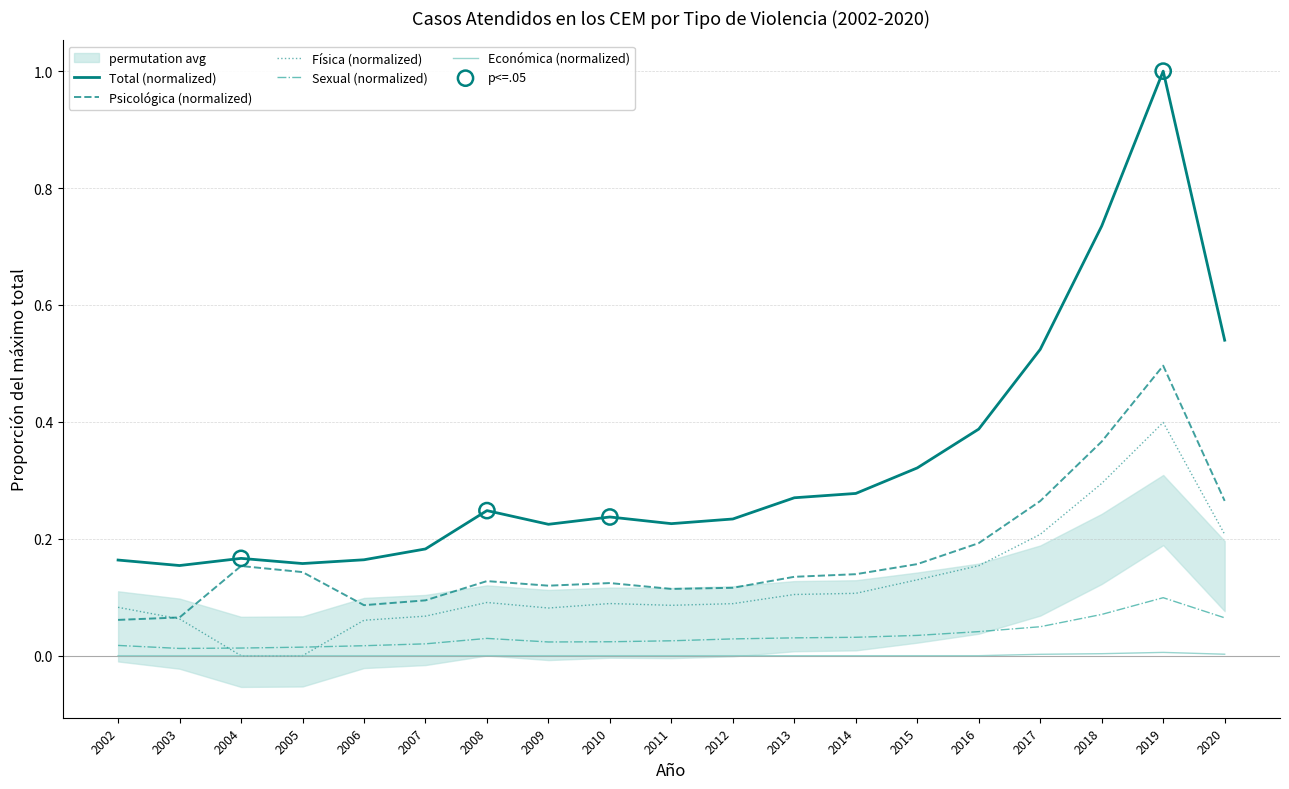

What are all the series names shown in the legend?

Total, Psicológica, Fisica, Sexual, Económica